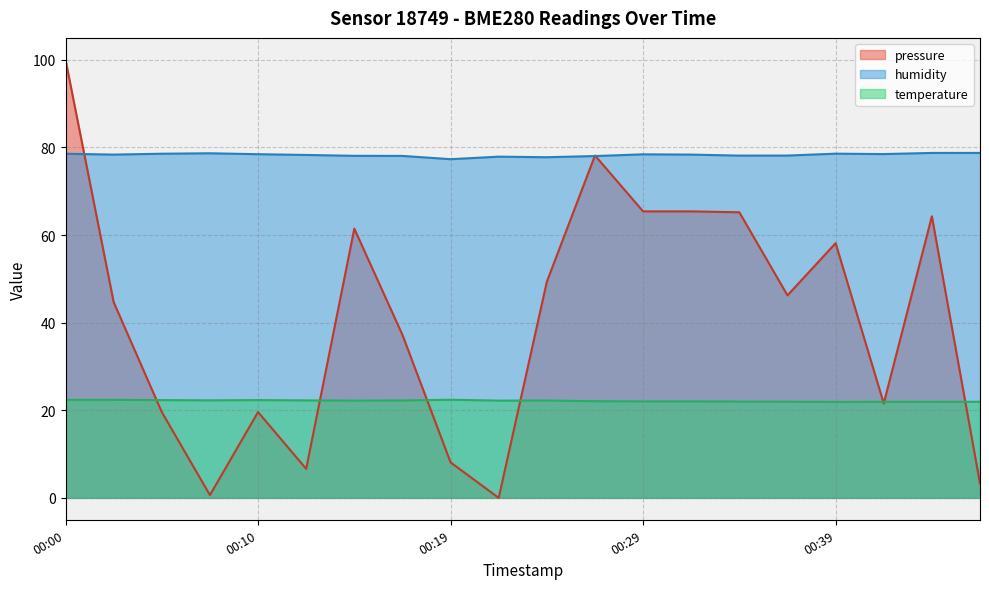

The value of pressure at 00:05 is 19.6. True or false?

True